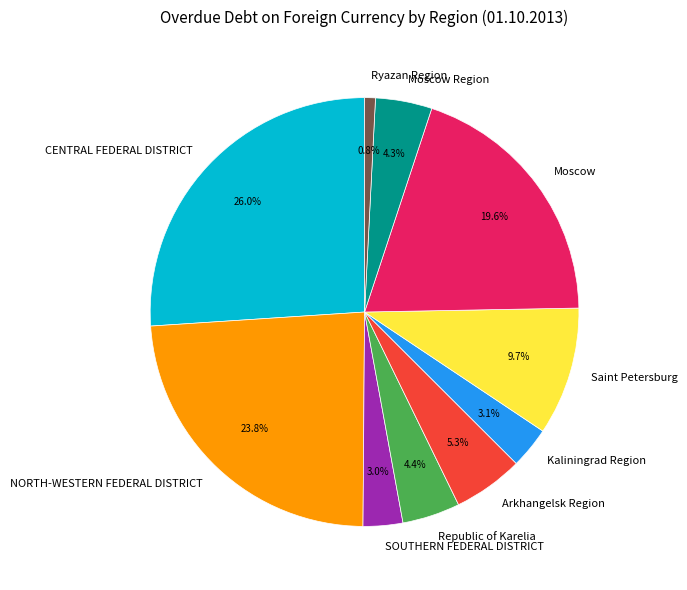

How many slices are in this pie chart?

10